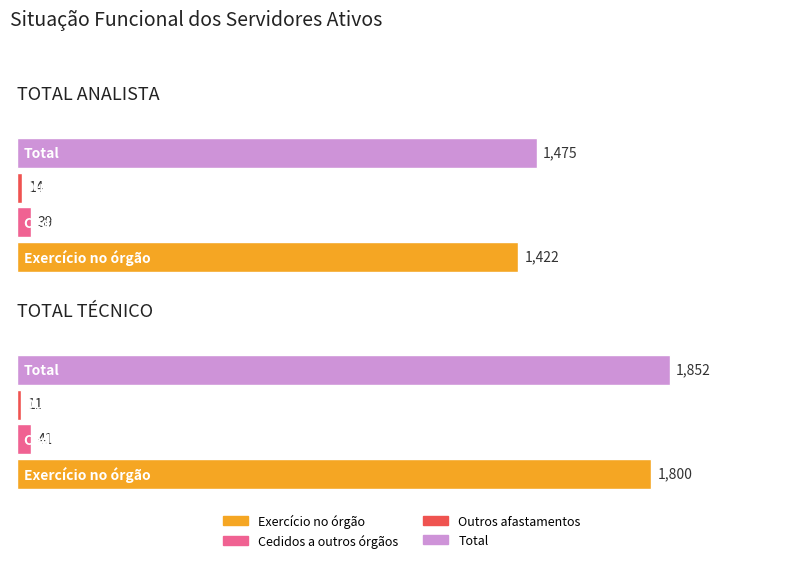

What are all the series names shown in the legend?

Exercício no órgão, Cedidos a outros órgãos, Outros afastamentos, Total